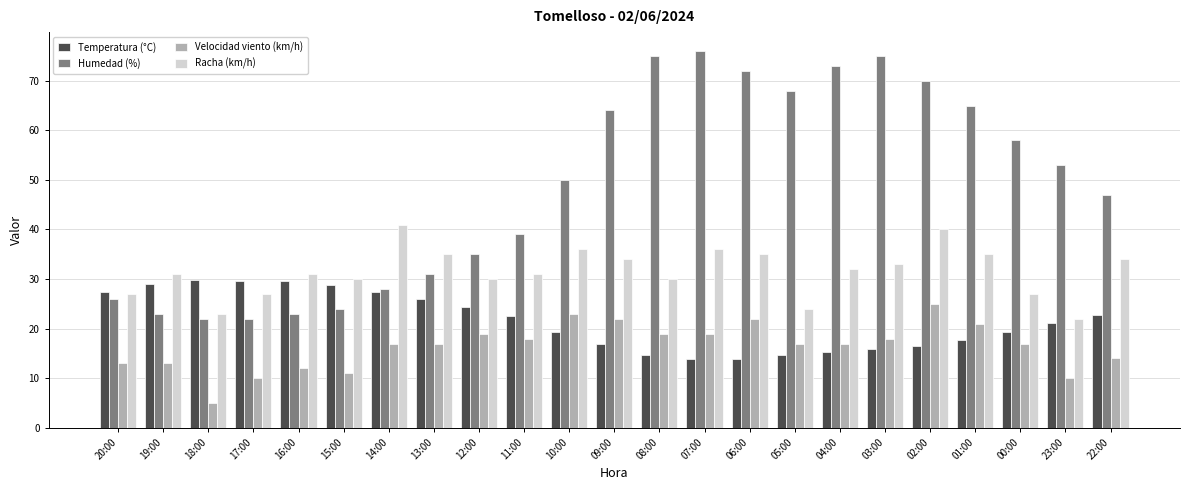

Which series has the largest range (max minus min)?

Humedad (%)